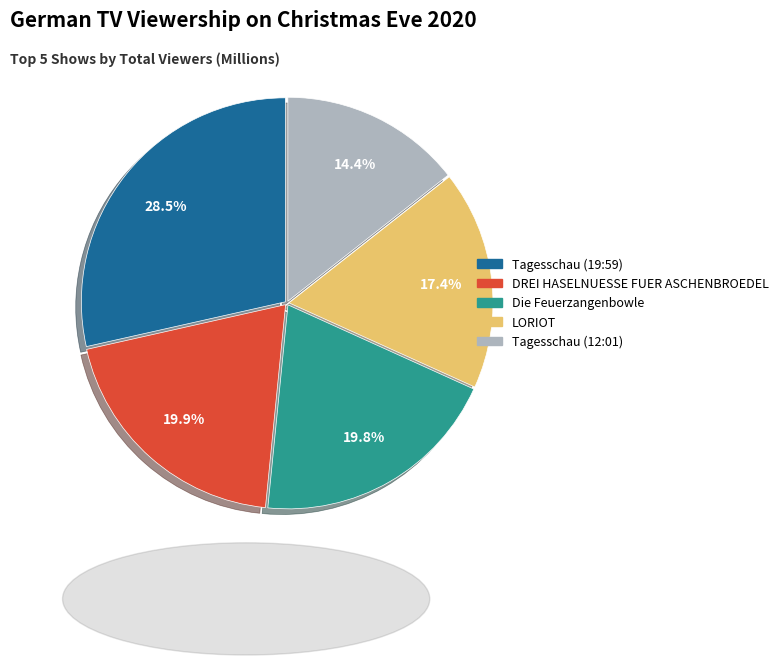

What is the smallest slice in the pie chart?

Tagesschau (12:01)